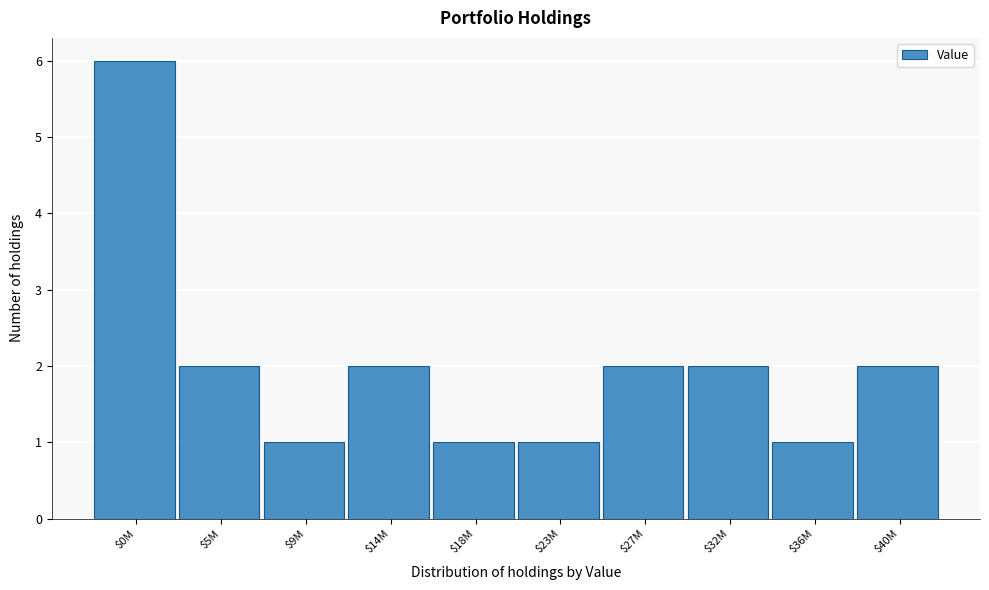

Reading right to left, transcribe all the data shown in this chart.

2	1	2	2	1	1	2	1	2	6